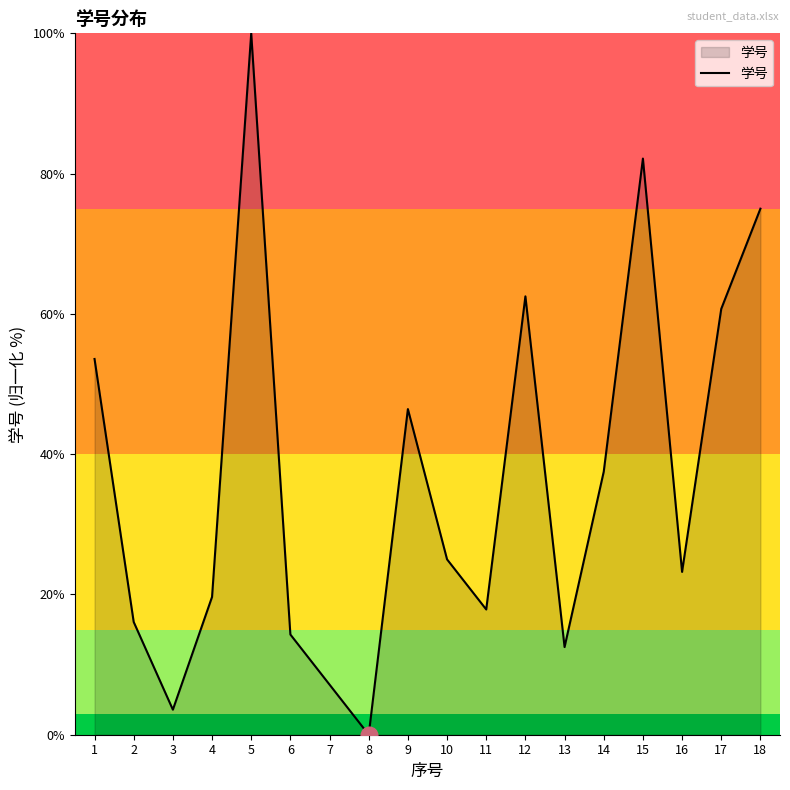

Approximately how many times larger is the value at 14 compared to 17?

0.6